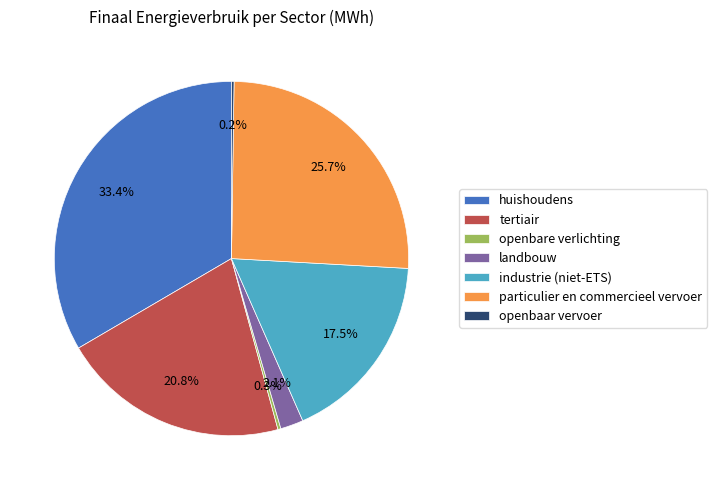

What percentage is NOT represented by particulier en commercieel vervoer?

74.3%